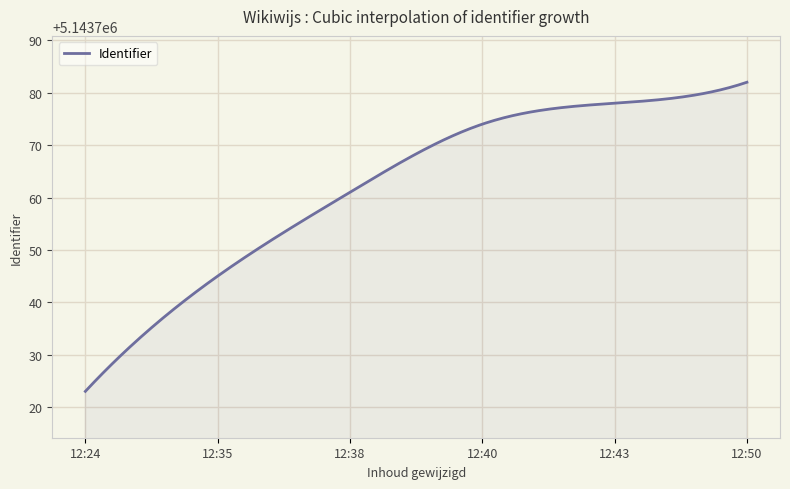

What is the smallest value displayed?

5143723.0